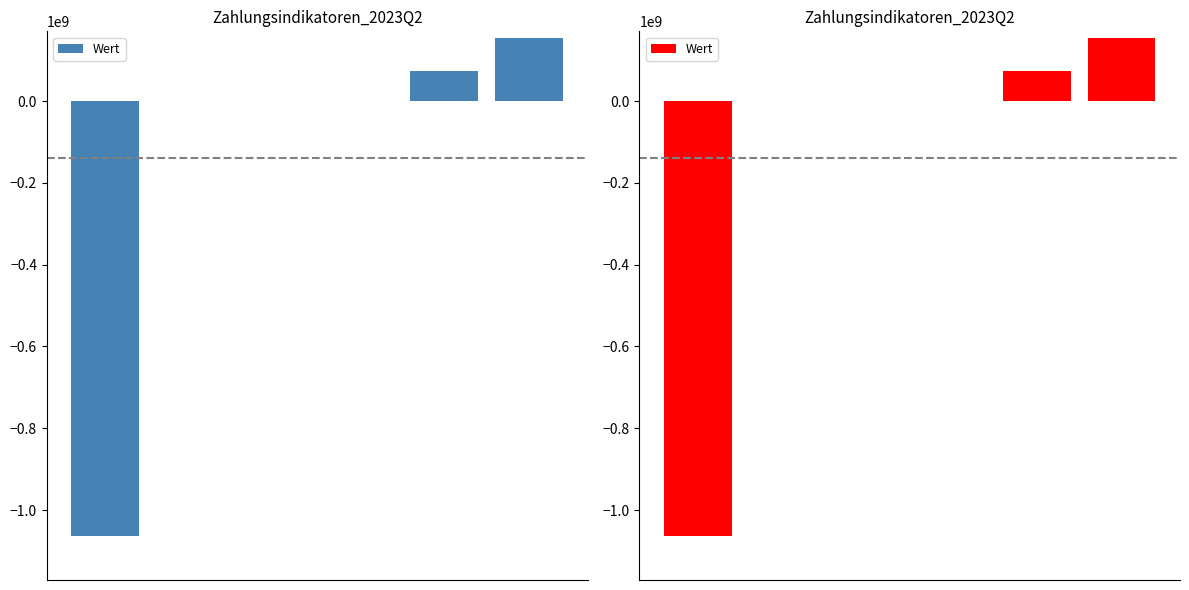

Is it true that the value at 4 is 73353848.5?

True